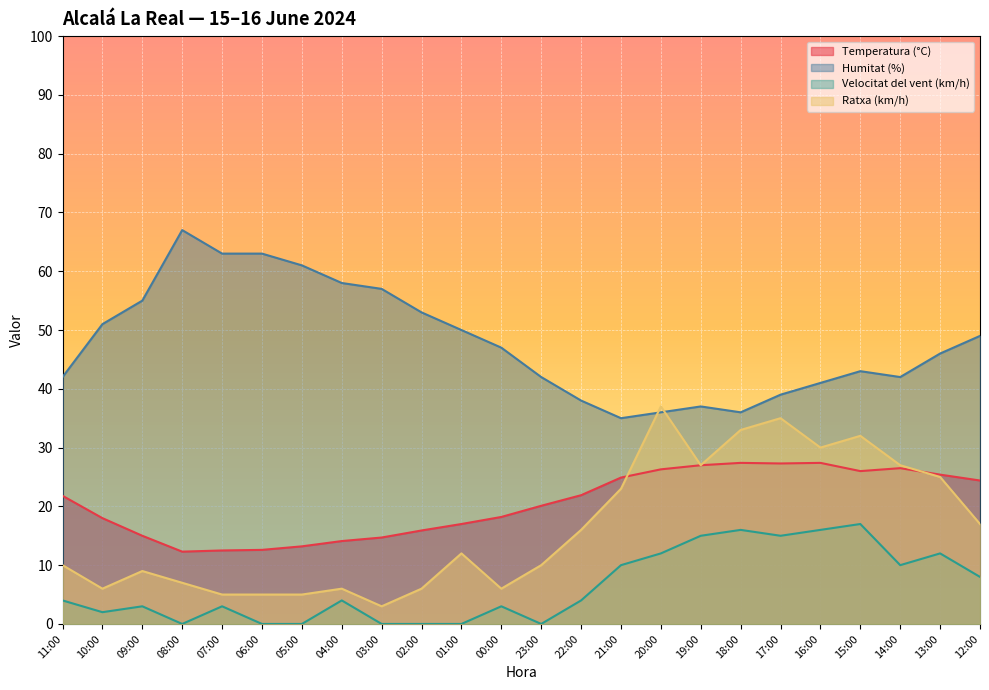

What are all the series names shown in the legend?

Temperatura (°C), Humitat (%), Velocitat del vent (km/h), Ratxa (km/h)